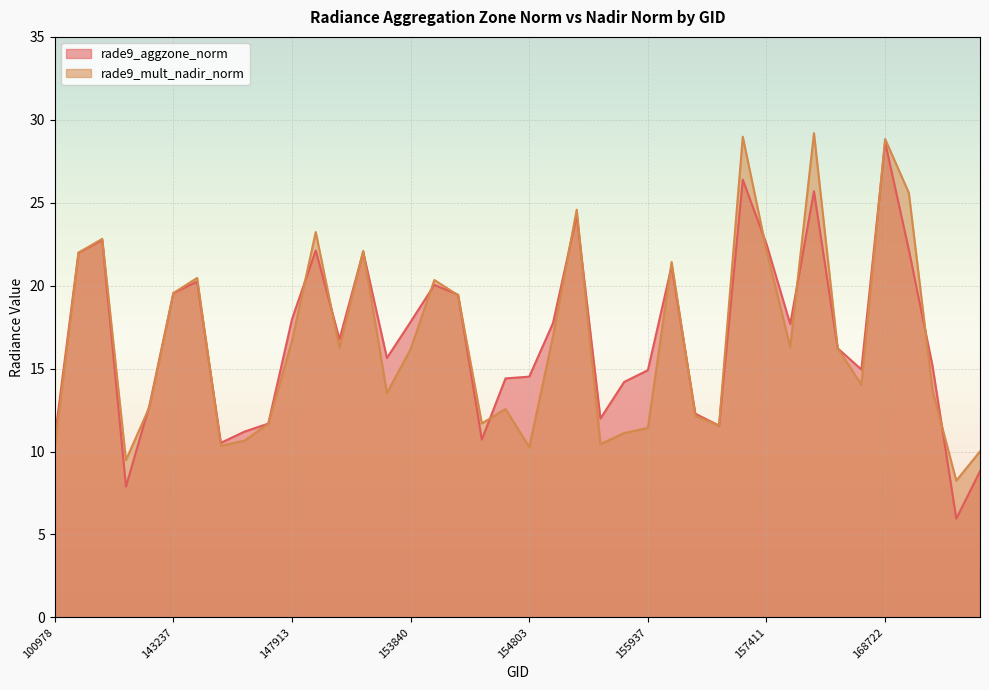

At which label is rade9_mult_nadir_norm closest to 18?

155011